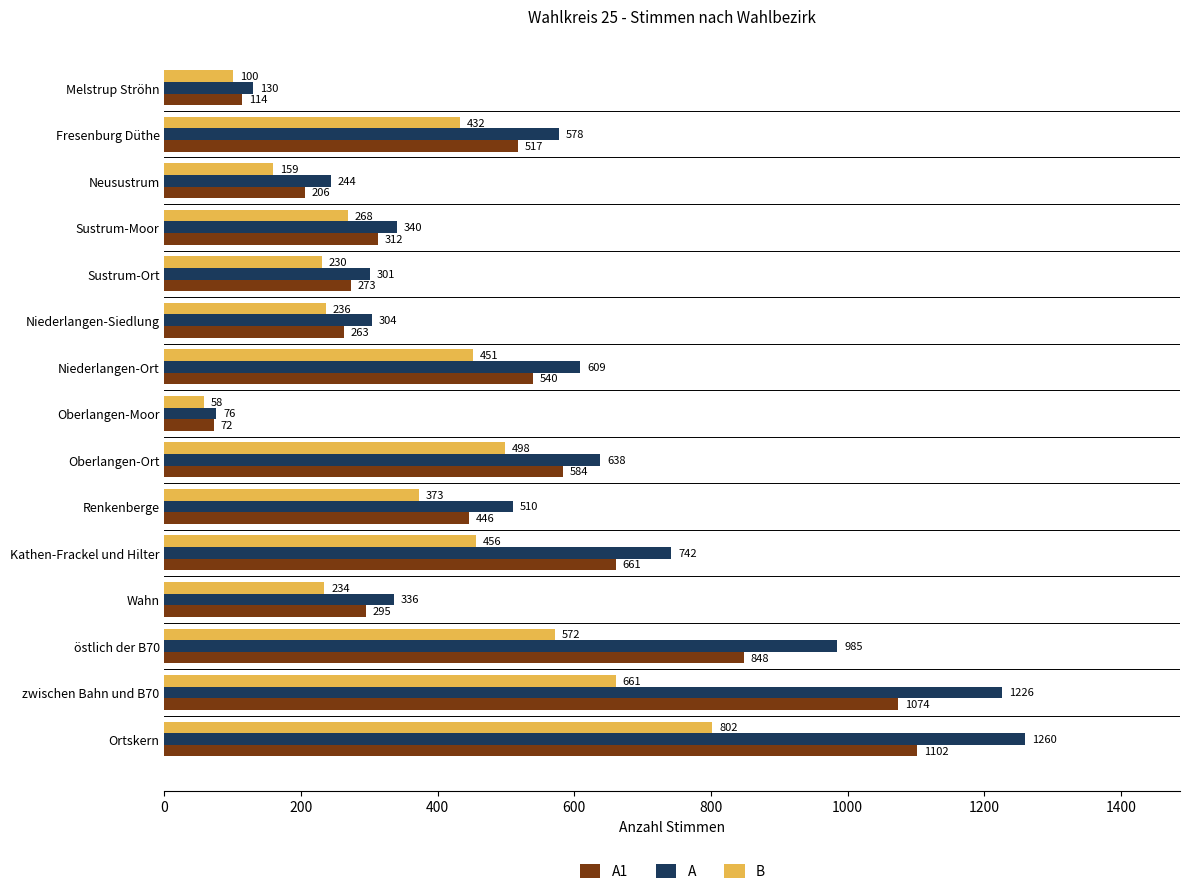

Which series has the largest range (max minus min)?

A